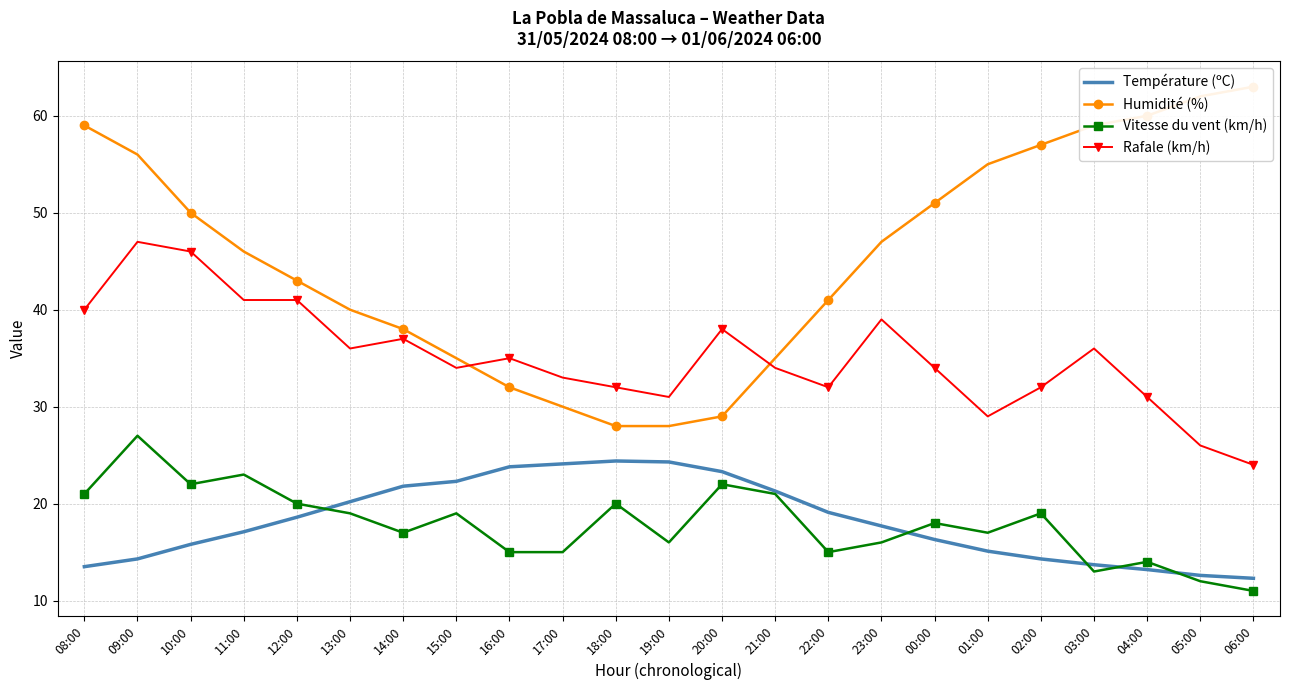

What is the label of the 20th point from the right?

11:00